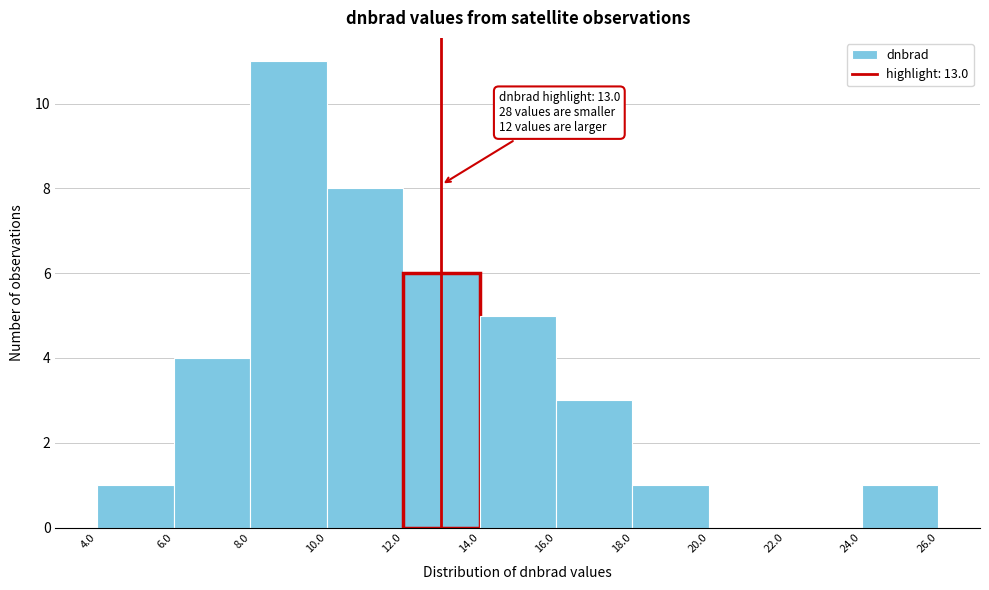

Which range on the x-axis has the tallest bar?

8.0 to 10.0